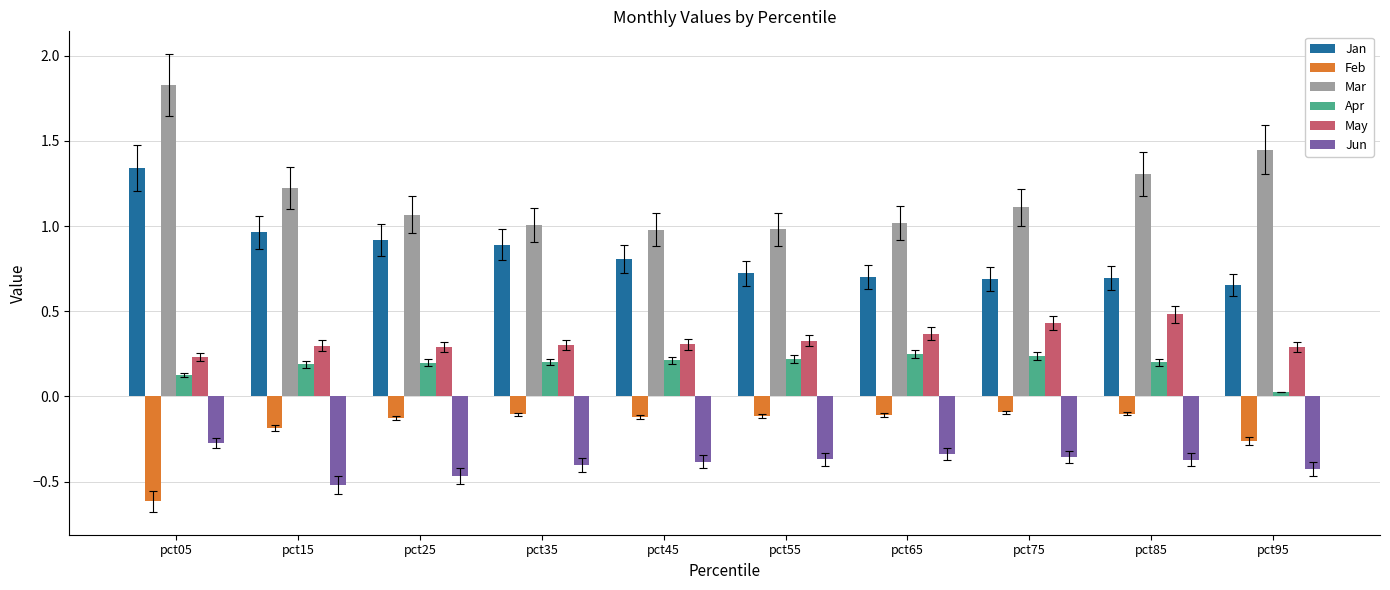

How many groups of bars are there?

10